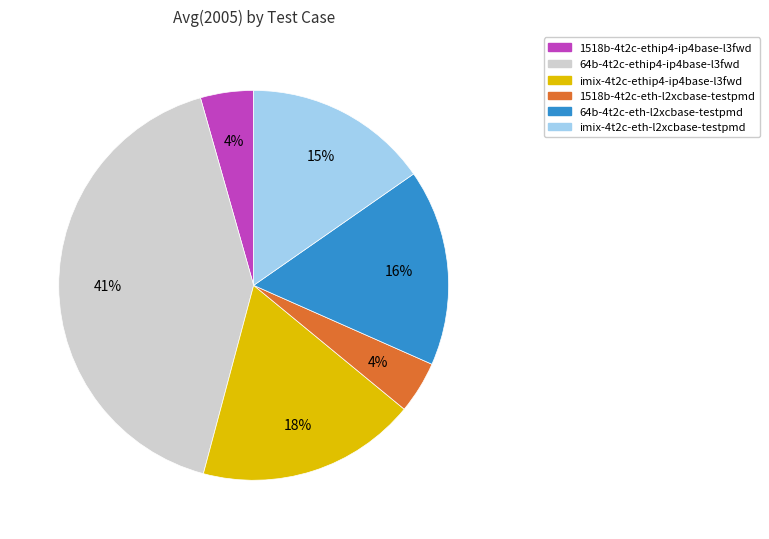

True or false: imix-4t2c-ethip4-ip4base-l3fwd accounts for 18% of the total.

True